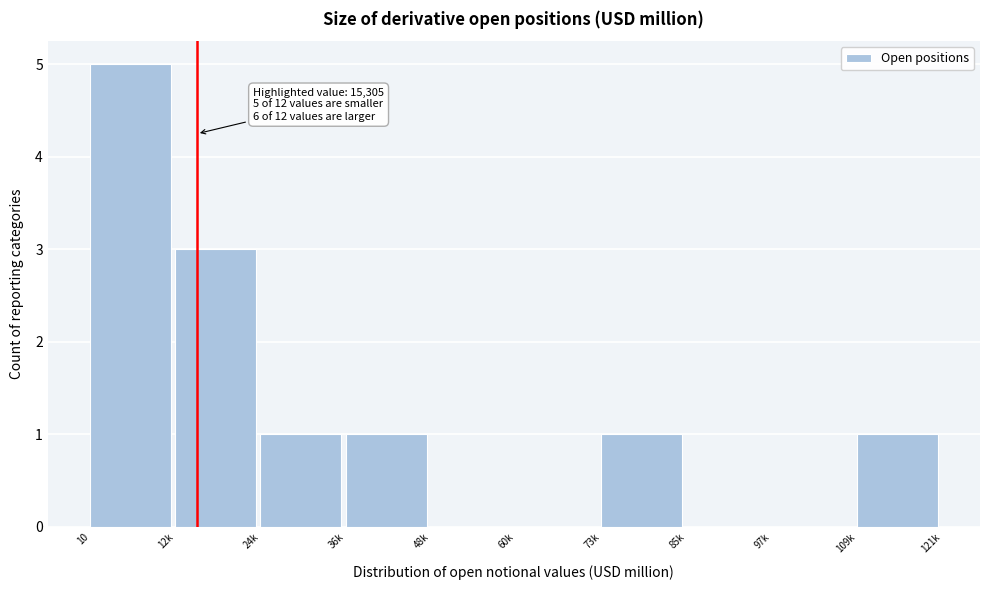

Reading right to left, what are all the values shown in this chart?

109k=1	97k=0	85k=0	73k=1	60k=0	48k=0	36k=1	24k=1	12k=3	10=5